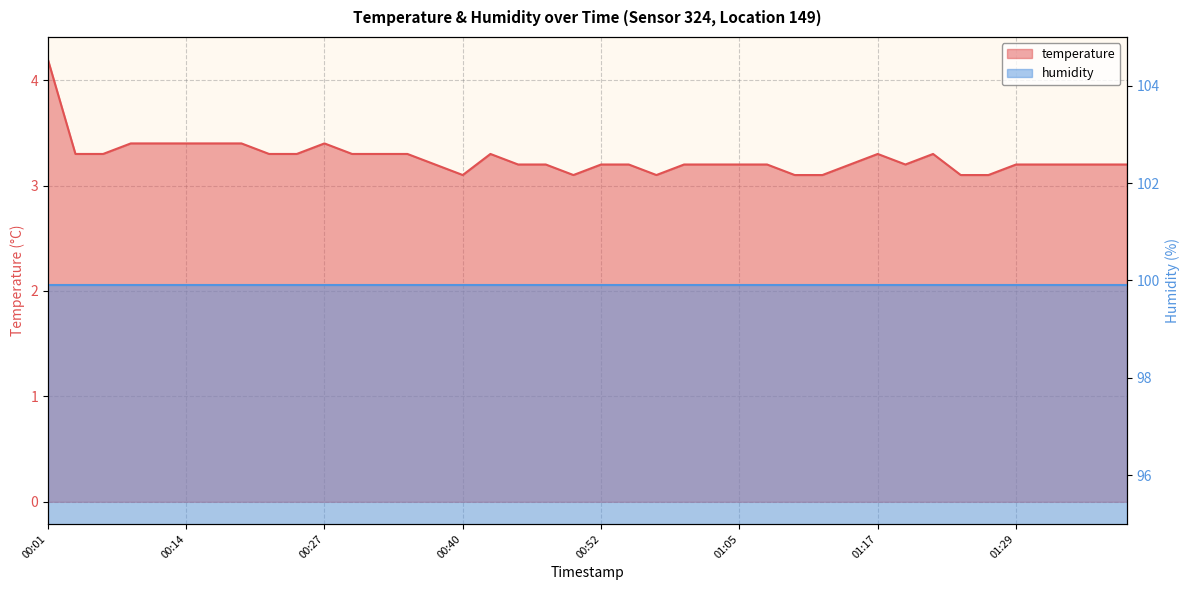

What is the difference between the maximum and minimum values?

1.1